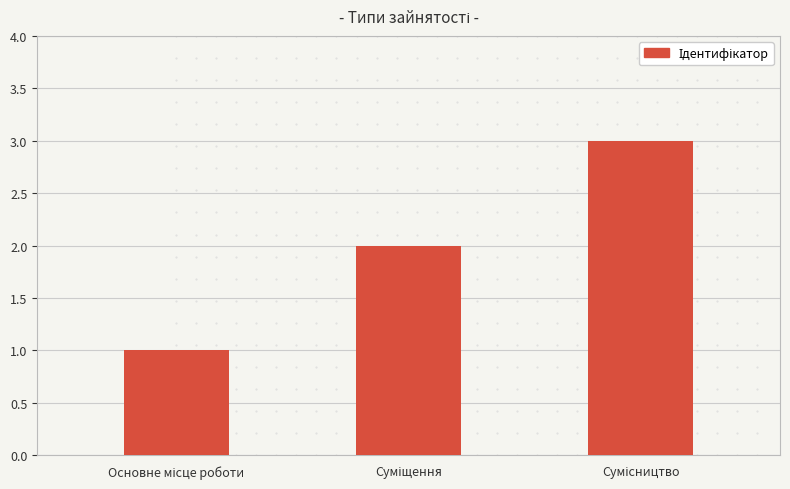

Does the chart contain stacked bars?

No